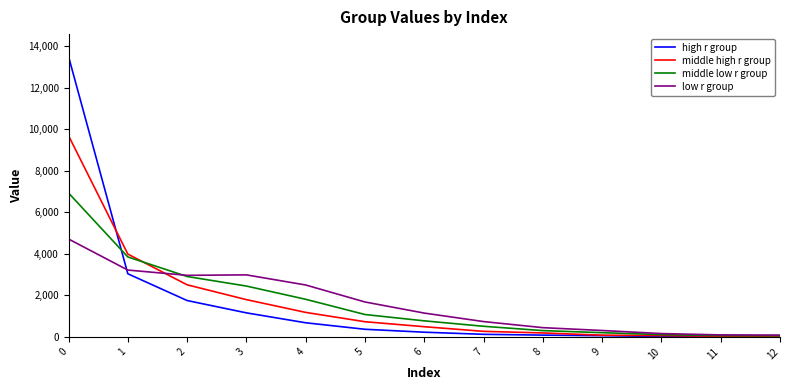

What is the greatest value displayed?

13507